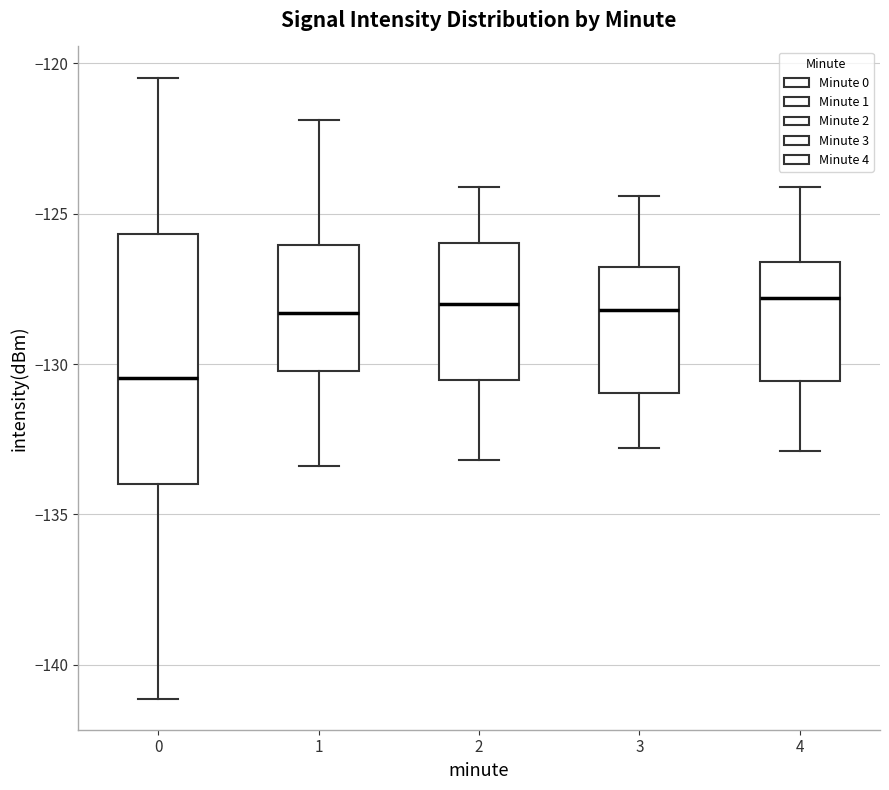

Which box's median line is the lowest?

0